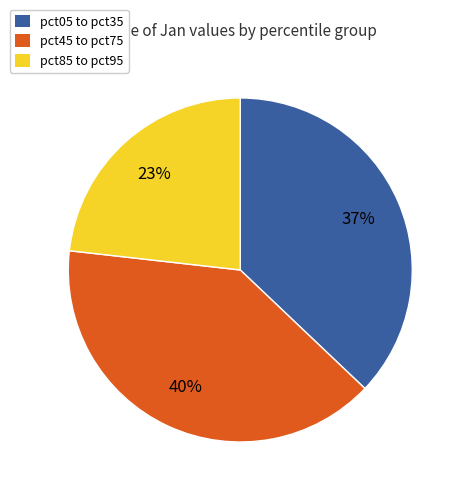

Do pct85 to pct95 and pct45 to pct75 together represent more than half of the pie?

Yes